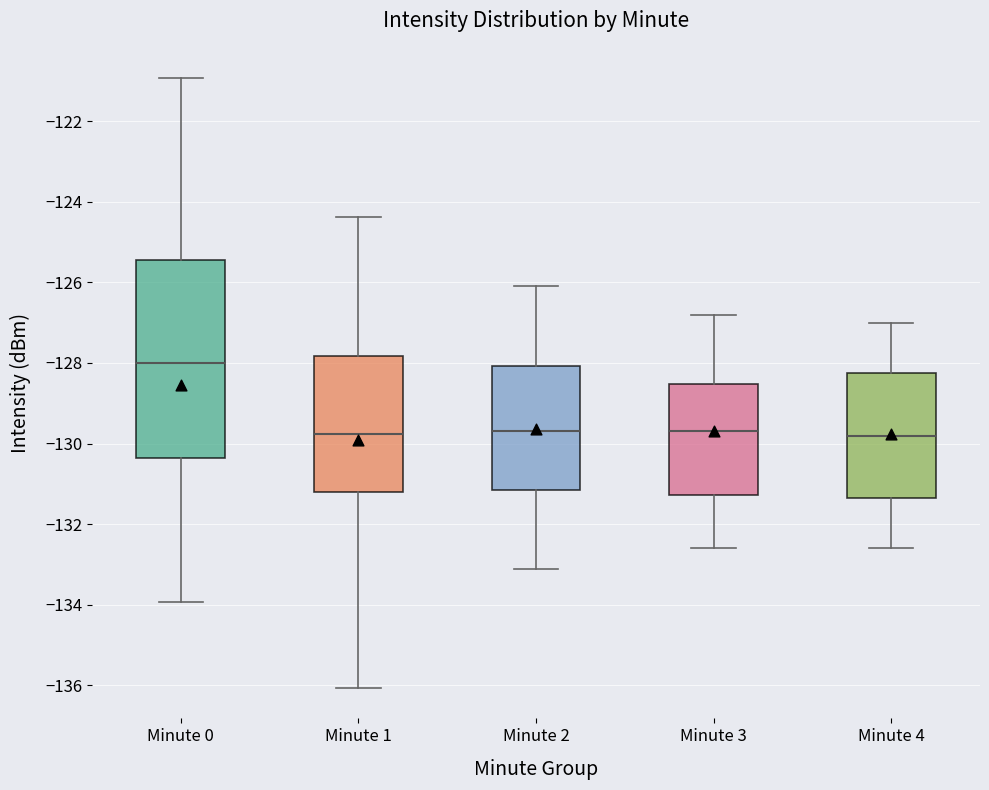

Where is the lower edge of the box for Minute 1 on the y-axis? The values are not printed on the chart, so give them approximately, as read against the axis.

-131.2